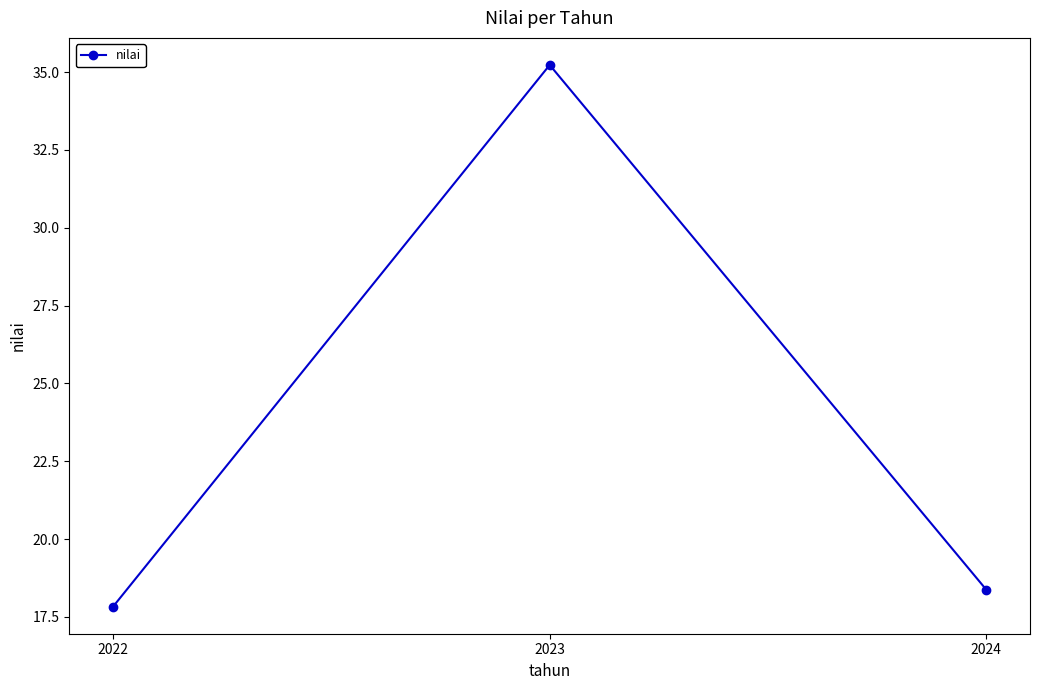

What is the change in value from 2023 to 2024?

-16.9